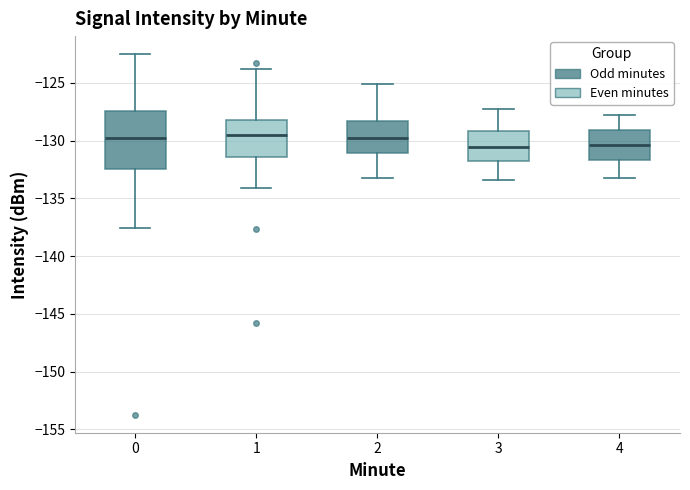

Where does the lower whisker of the box at x = 4 end on the y-axis? The values are not printed on the chart, so give them approximately, as read against the axis.

-133.0